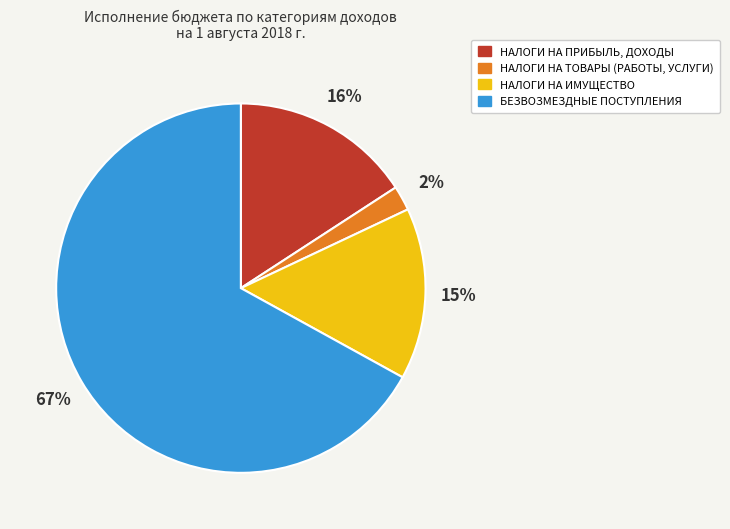

What is the ratio of the value at НАЛОГИ НА ИМУЩЕСТВО to the value at НАЛОГИ НА ПРИБЫЛЬ, ДОХОДЫ?

0.9